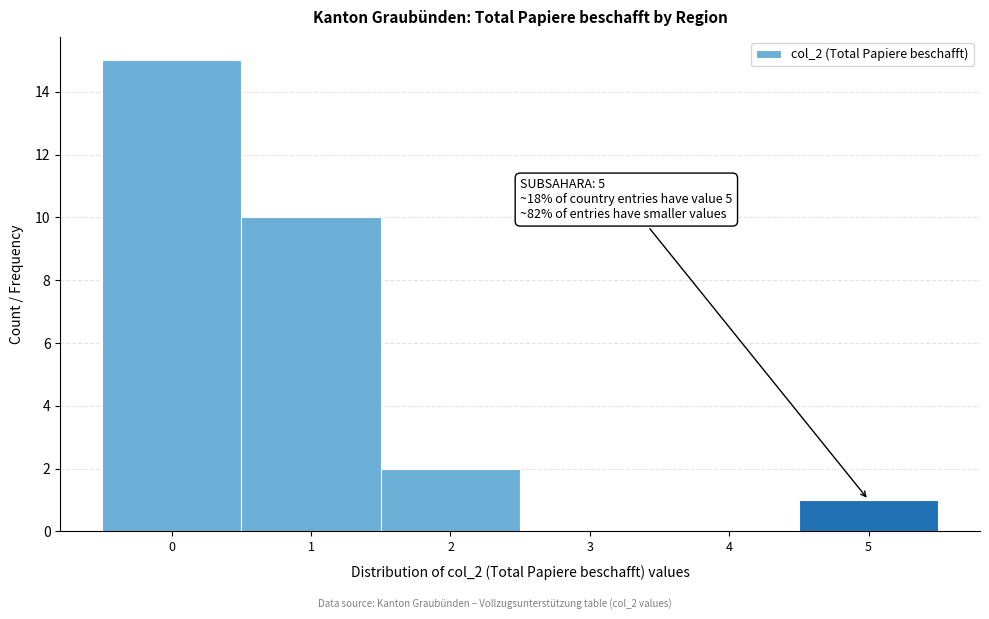

Which range on the x-axis has the tallest bar?

-0.5 to 0.5